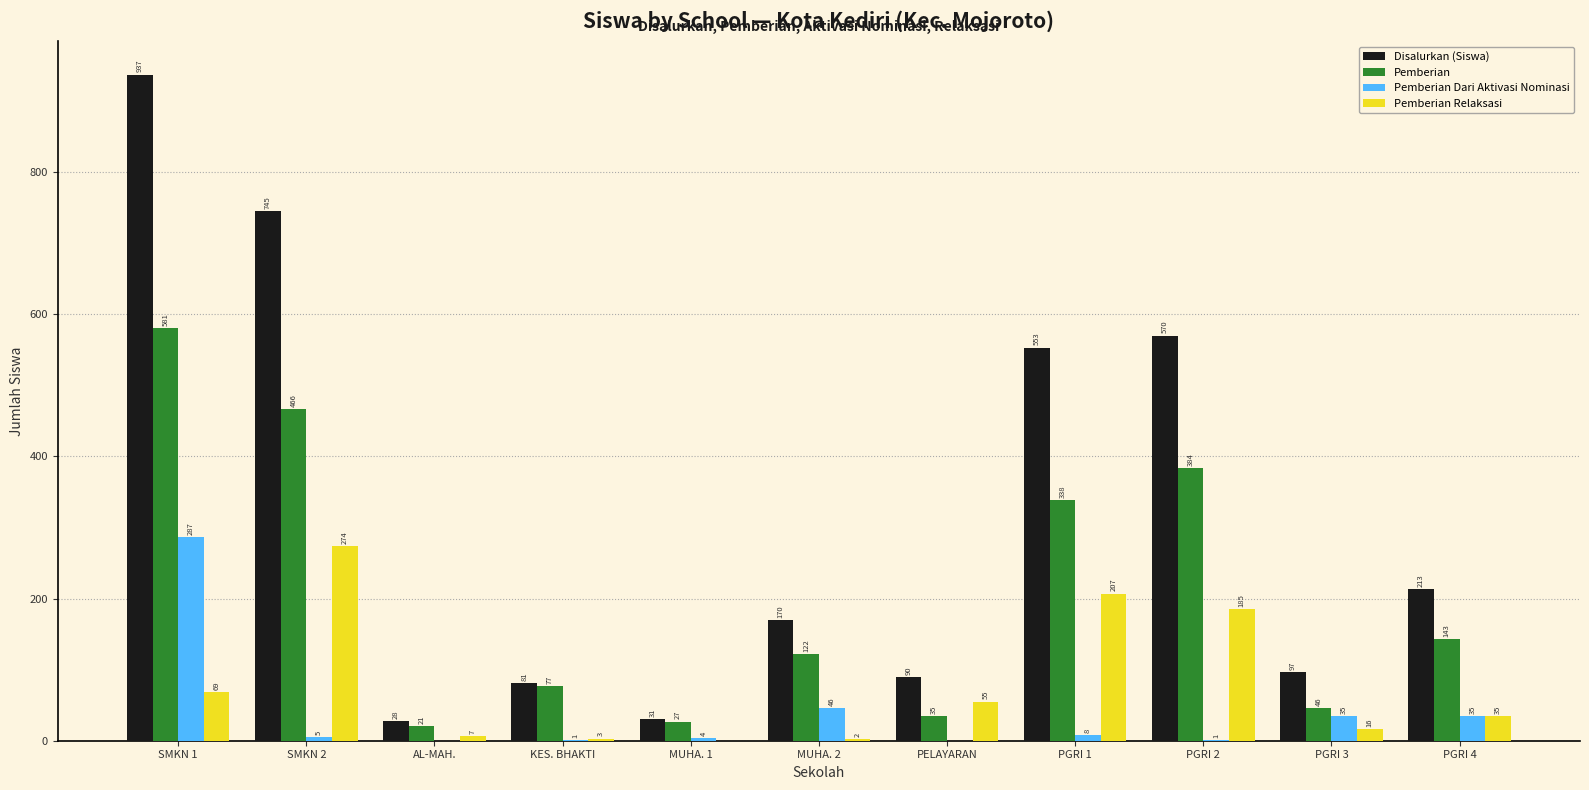

Which series has the largest range (max minus min)?

Disalurkan (Siswa)